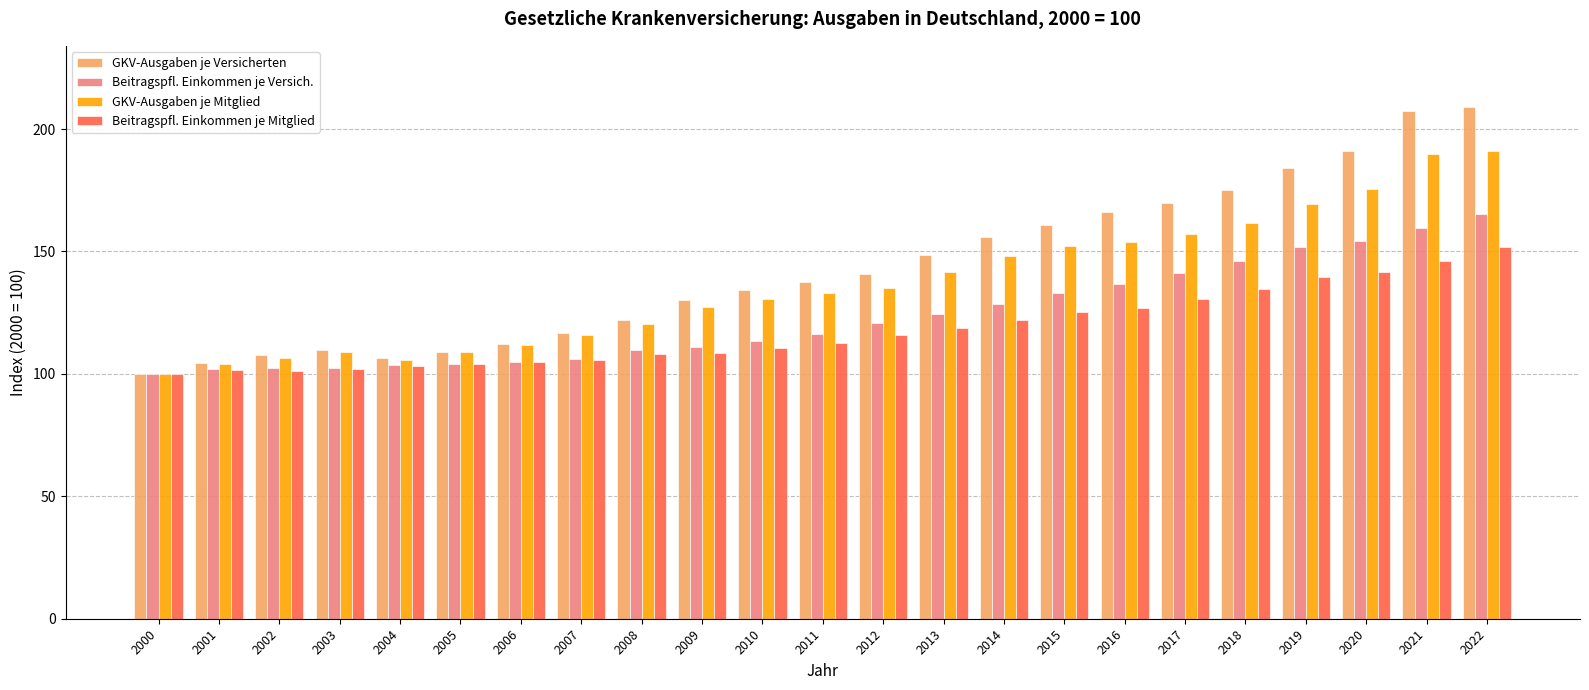

Where does the Beitragspfl. Einkommen je Mitglied series first go above 112?

2011